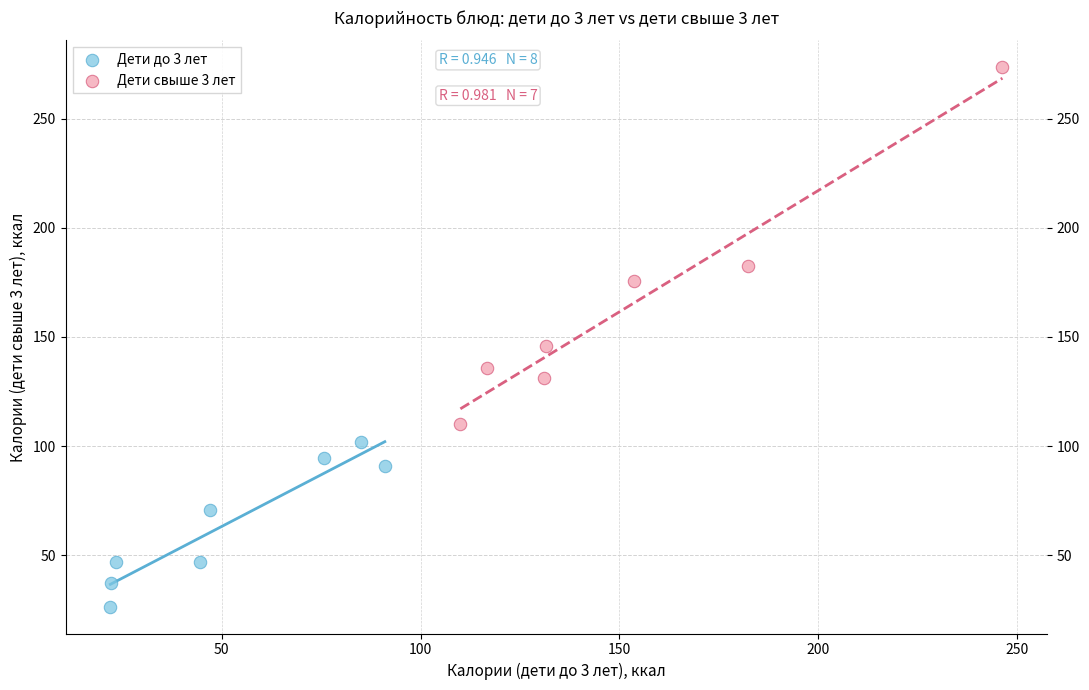

Which series has the largest Y range (max minus min)?

Дети свыше 3 лет